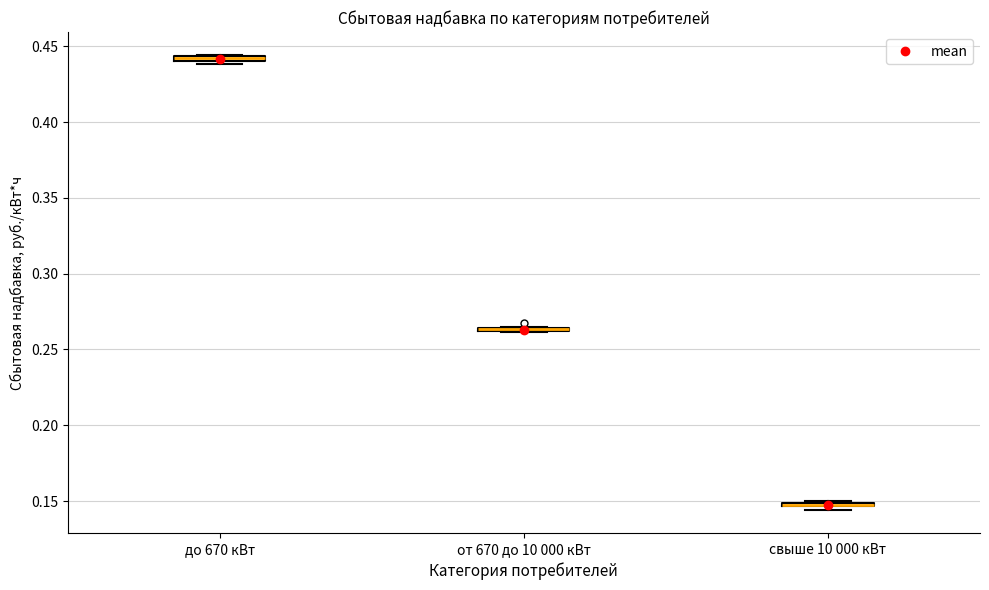

Where is the upper edge of the box for свыше 10 000 кВт on the y-axis? The values are not printed on the chart, so give them approximately, as read against the axis.

0.150